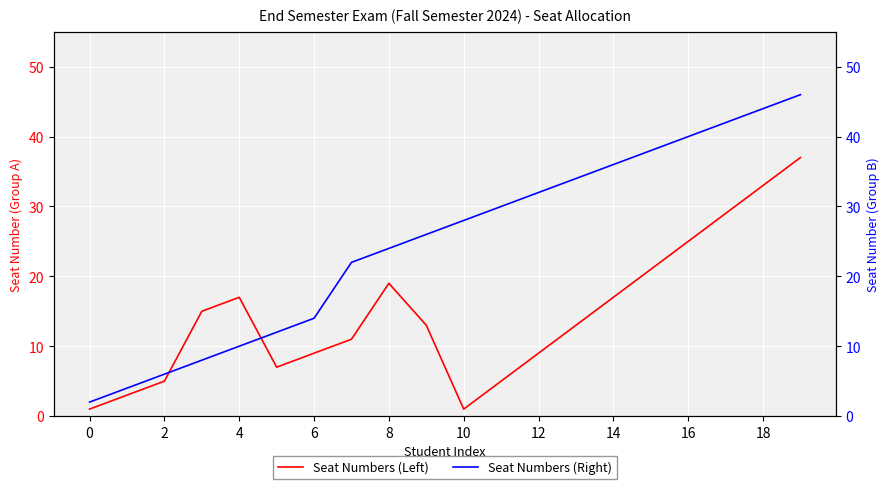

What is the highest value of the Seat Numbers (Left) series?

37